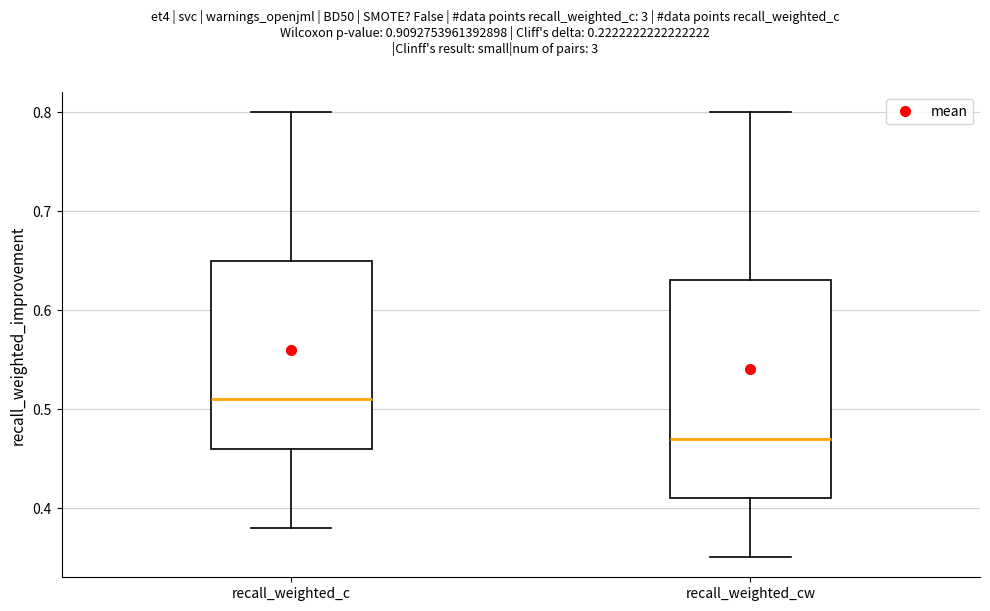

Which box is the tallest, from its lower edge to its upper edge?

recall_weighted_cw